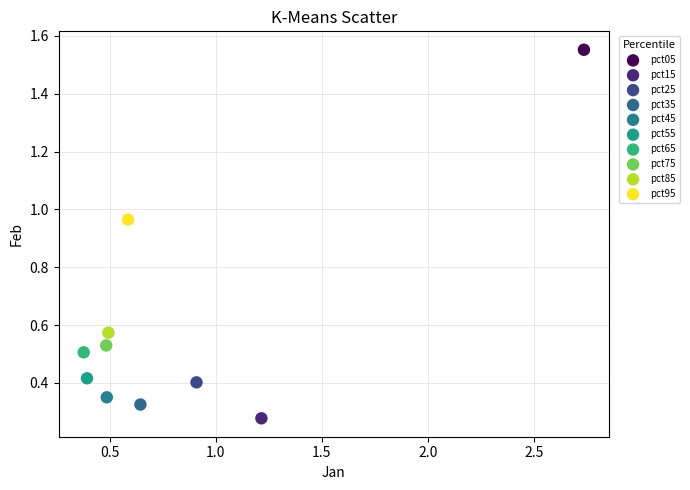

Which series reaches the maximum Y coordinate?

pct05